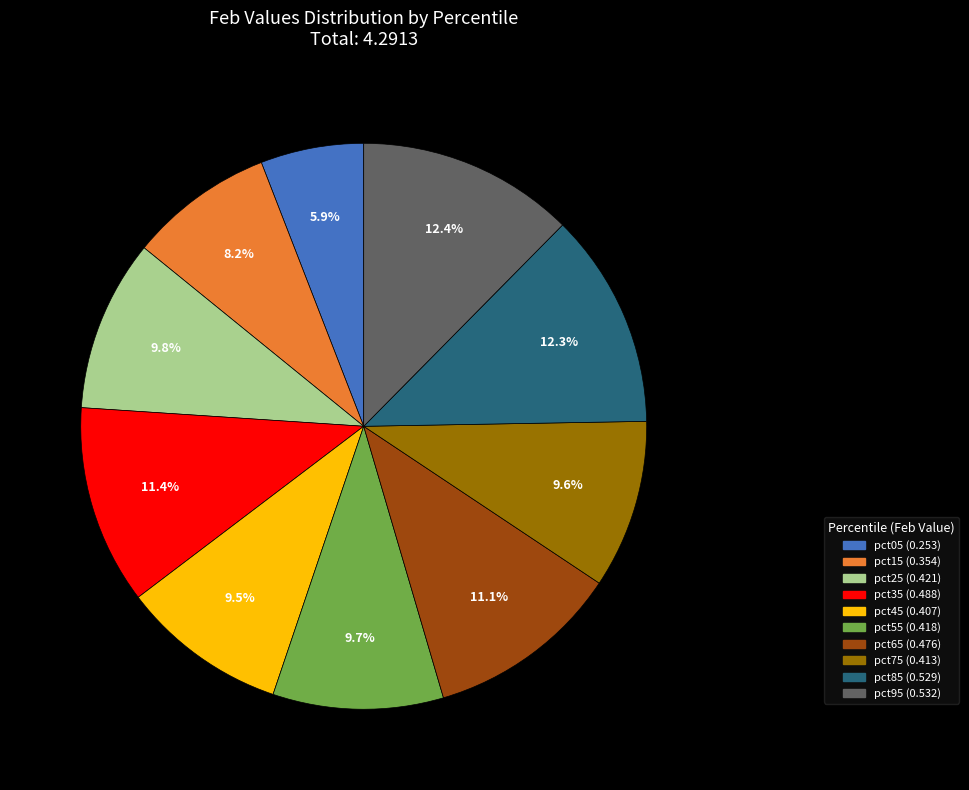

What portion of the pie excludes pct35?

88.6%